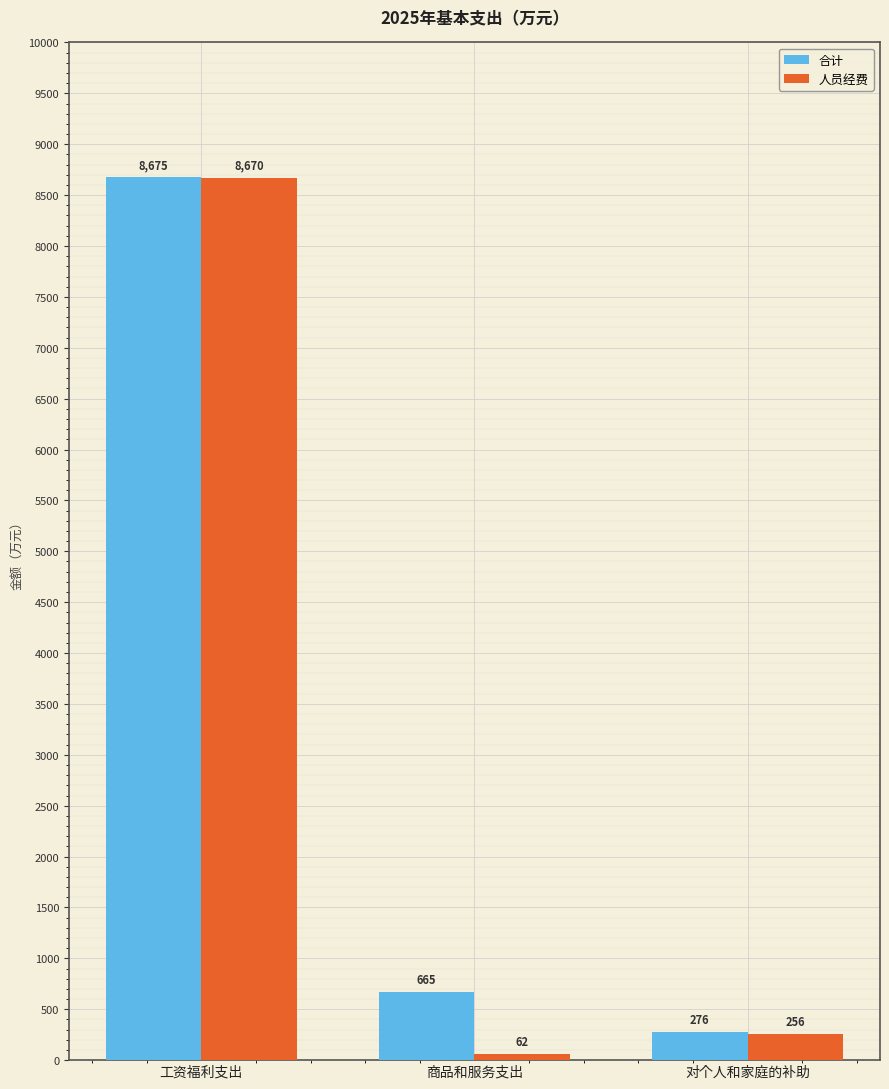

What is the maximum value for 合计?

8674.8